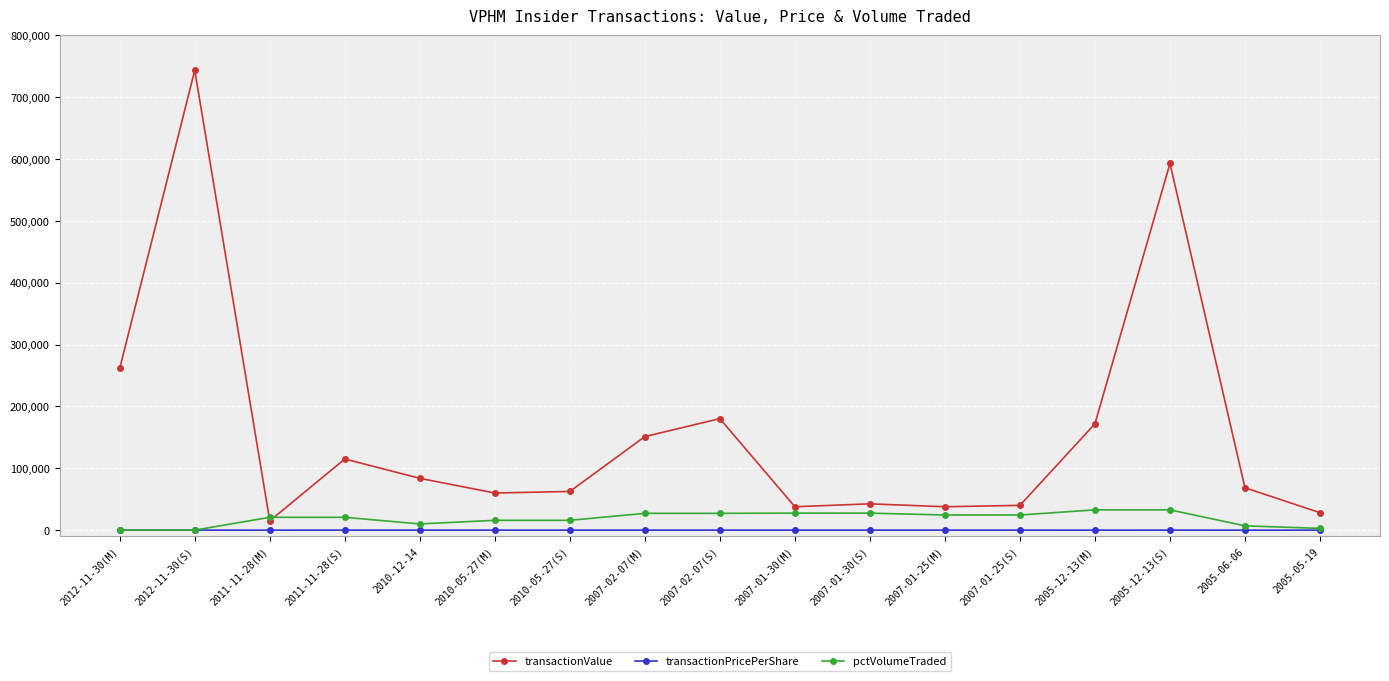

List the series in order of their peak value, lowest first.

transactionPricePerShare, pctVolumeTraded, transactionValue